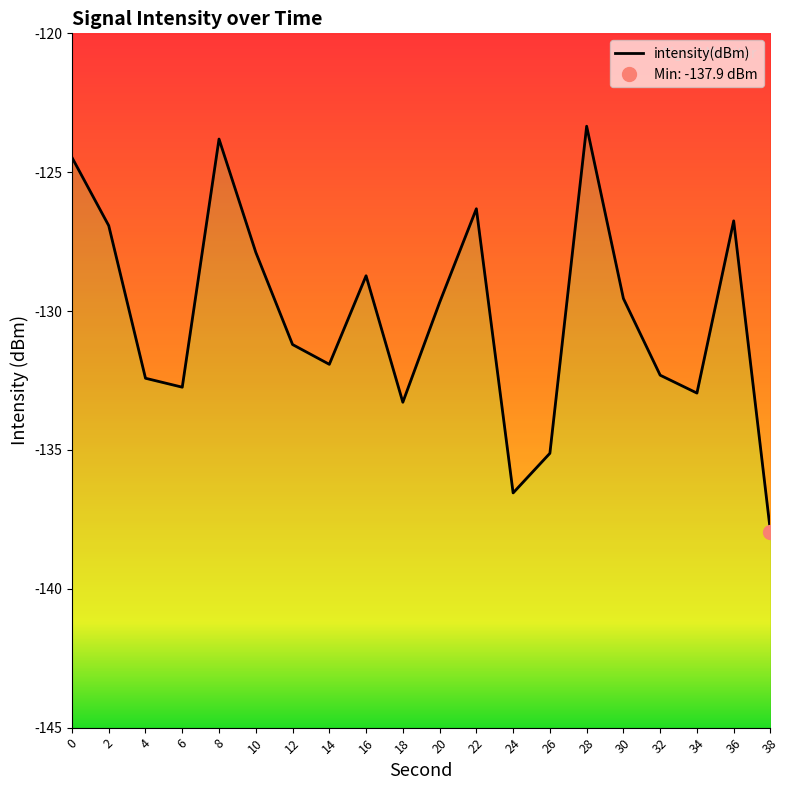

Reading right to left, transcribe all the data shown in this chart.

38=-137.9	36=-126.8	34=-133.0	32=-132.3	30=-129.5	28=-123.3	26=-135.1	24=-136.5	22=-126.3	20=-129.7	18=-133.3	16=-128.7	14=-131.9	12=-131.2	10=-127.9	8=-123.8	6=-132.7	4=-132.4	2=-126.9	0=-124.5